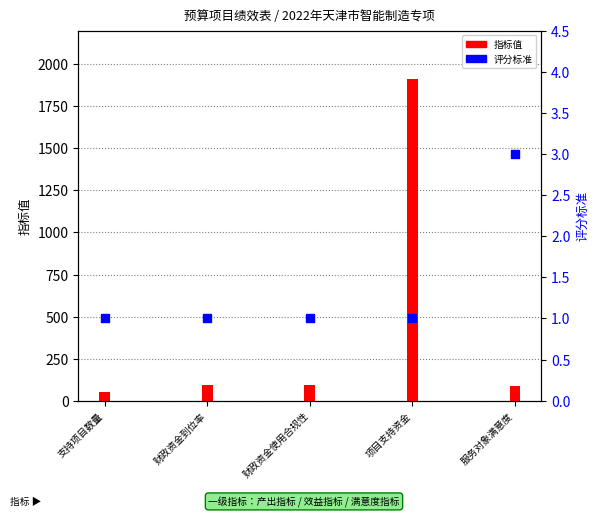

Which series has the largest total across all categories?

指标值